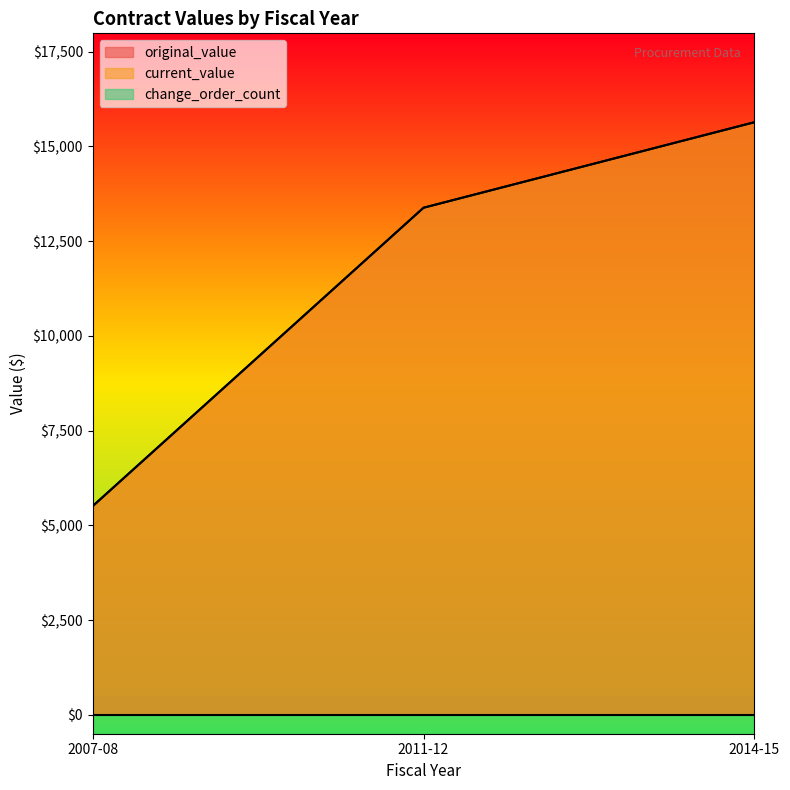

Is it true that current_value equals 23205.1 at 2014-15?

False